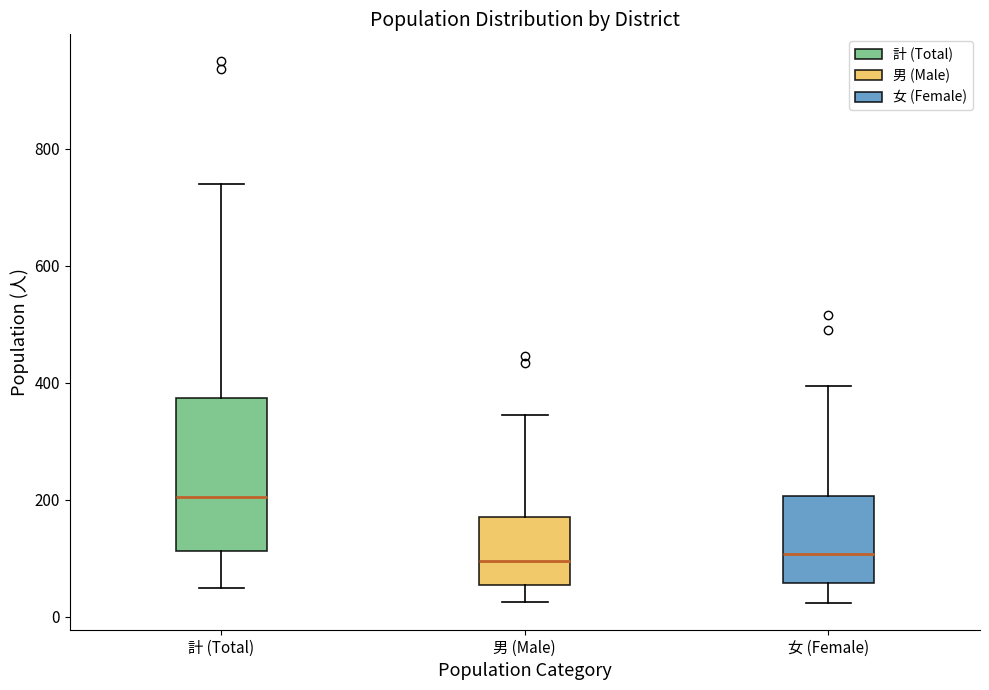

Reading left to right, transcribe this box plot: for each box, give where its median line is, the range the box spans, and where its two whiskers end, as read against the y-axis. The values are not printed on the chart, so give them approximately, as read against the axis.

計 (Total): median 200, box 120 to 380, whiskers 40 to 740
男 (Male): median 100, box 60 to 180, whiskers 20 to 340
女 (Female): median 100, box 60 to 200, whiskers 20 to 400